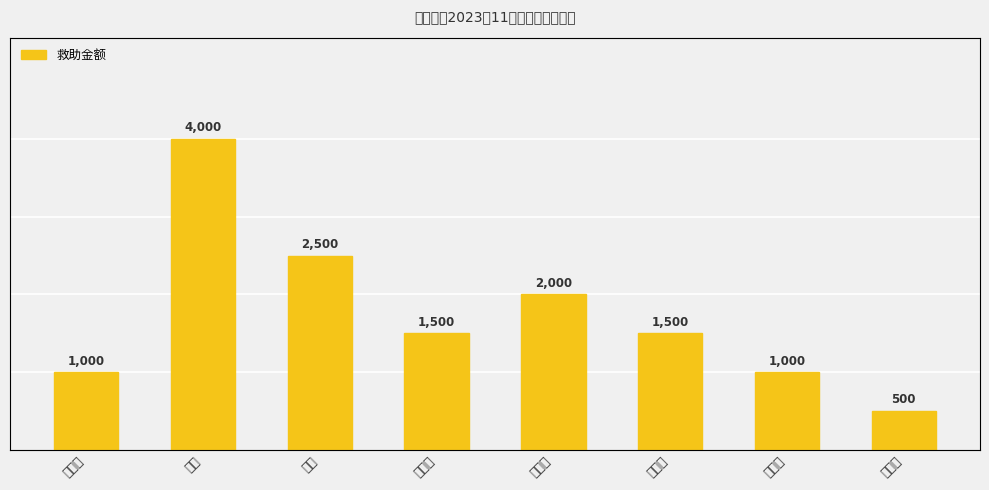

What is the label of the 1st bar from the right?

赵元香